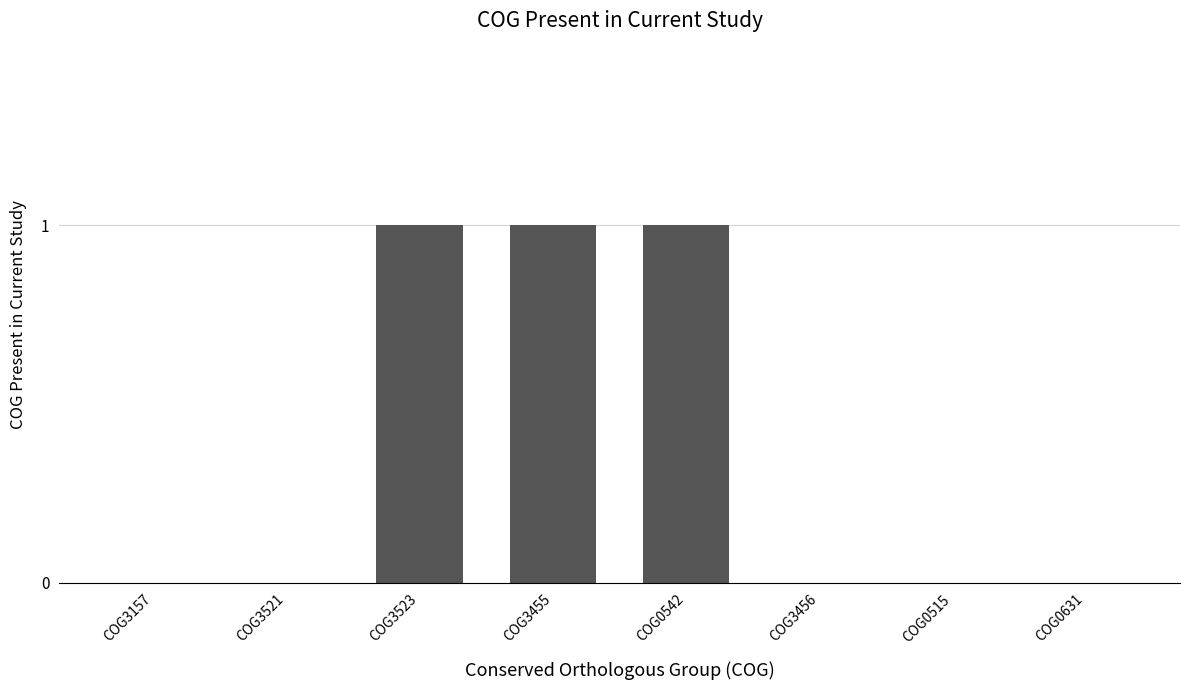

Are the bars horizontal?

No